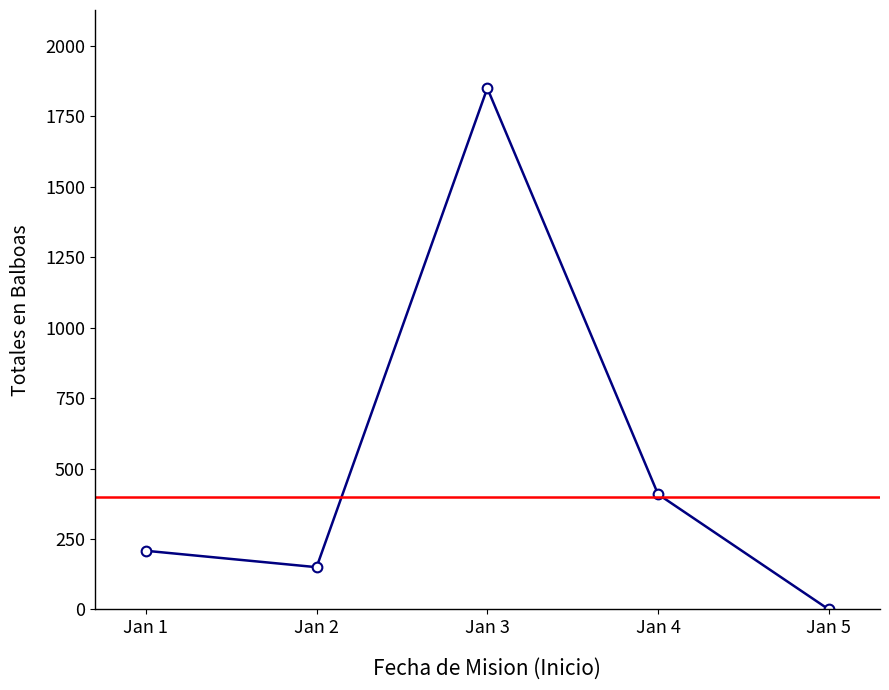

What is the greatest value displayed?

1850.0